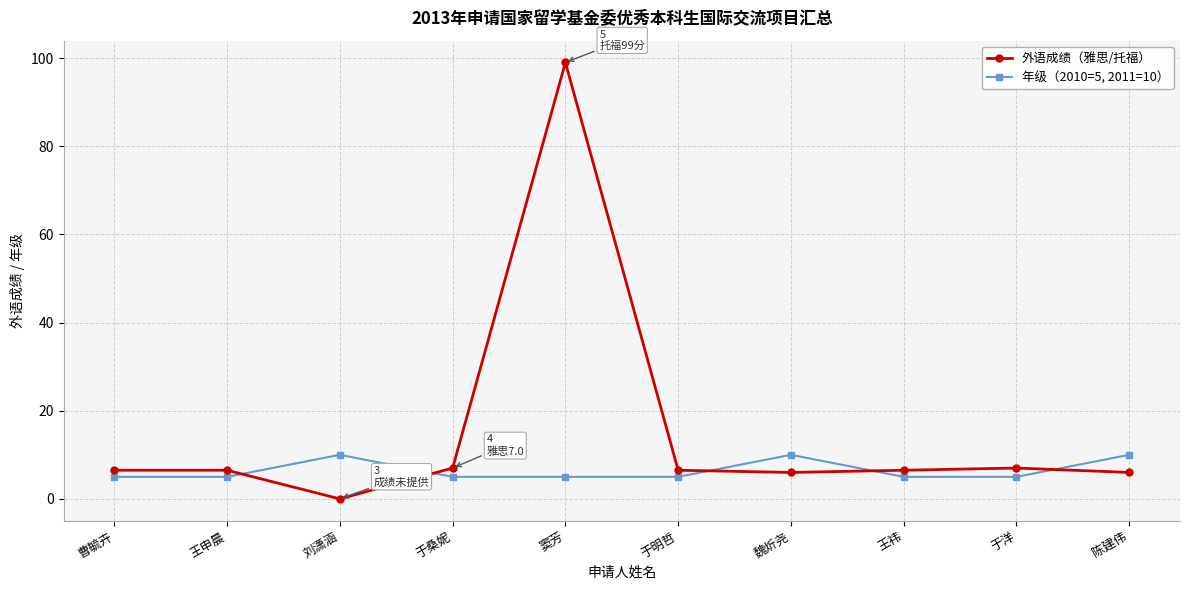

Which series changed the most between 刘潇涵 and 魏炘尧?

外语成绩（雅思/托福）